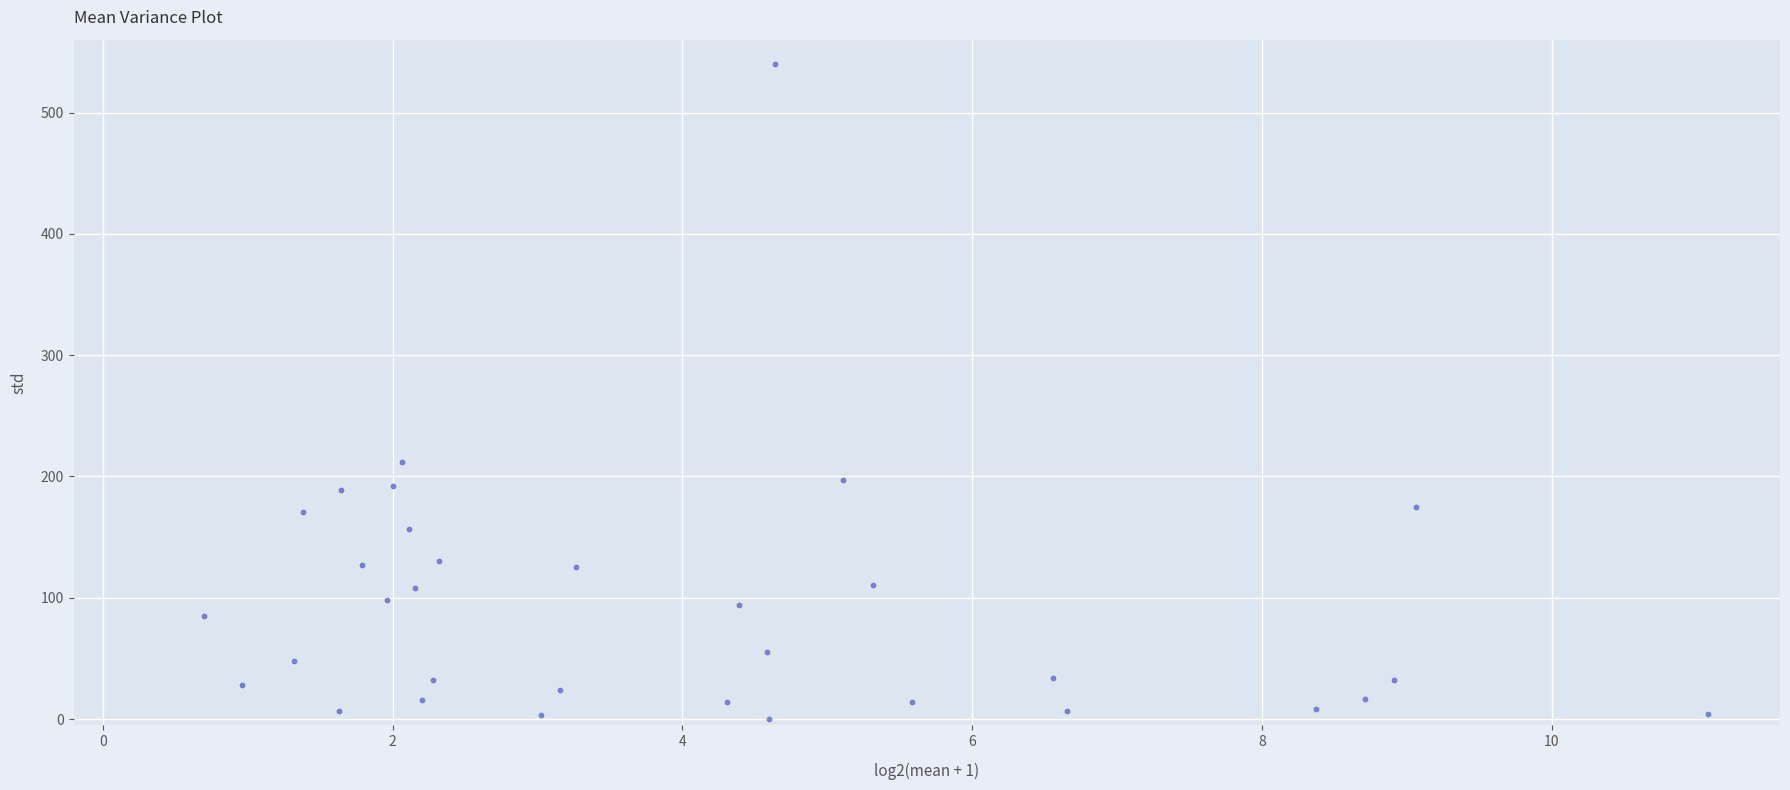

What is the range of Y values (max minus min)?

539.6